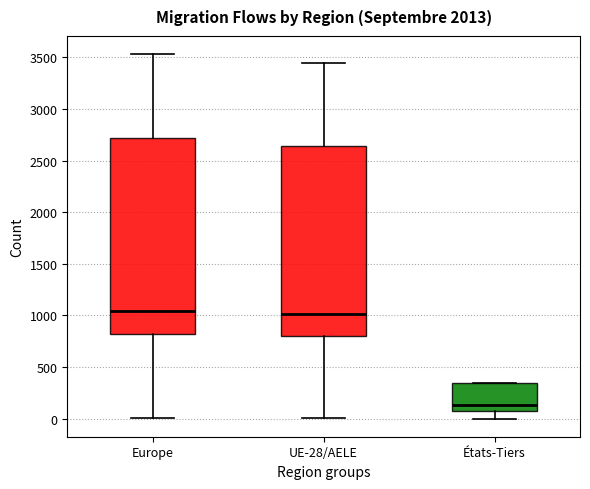

Comparing the boxes themselves (not the whiskers), which one is the tallest?

Europe